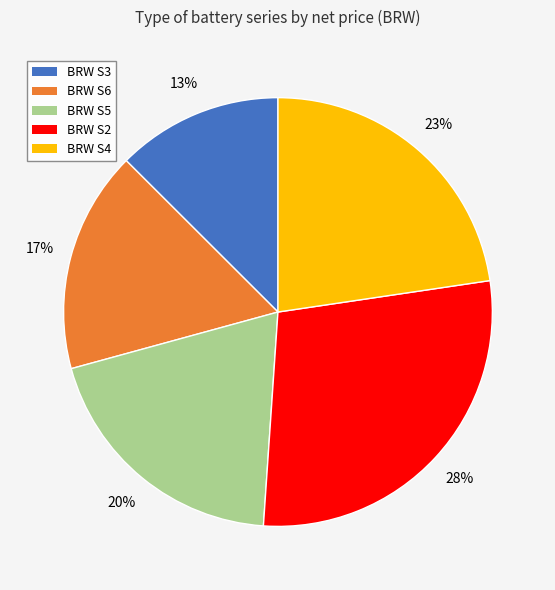

To the nearest percent, what is the difference between the BRW S5 and BRW S6 slice percentages?

3%